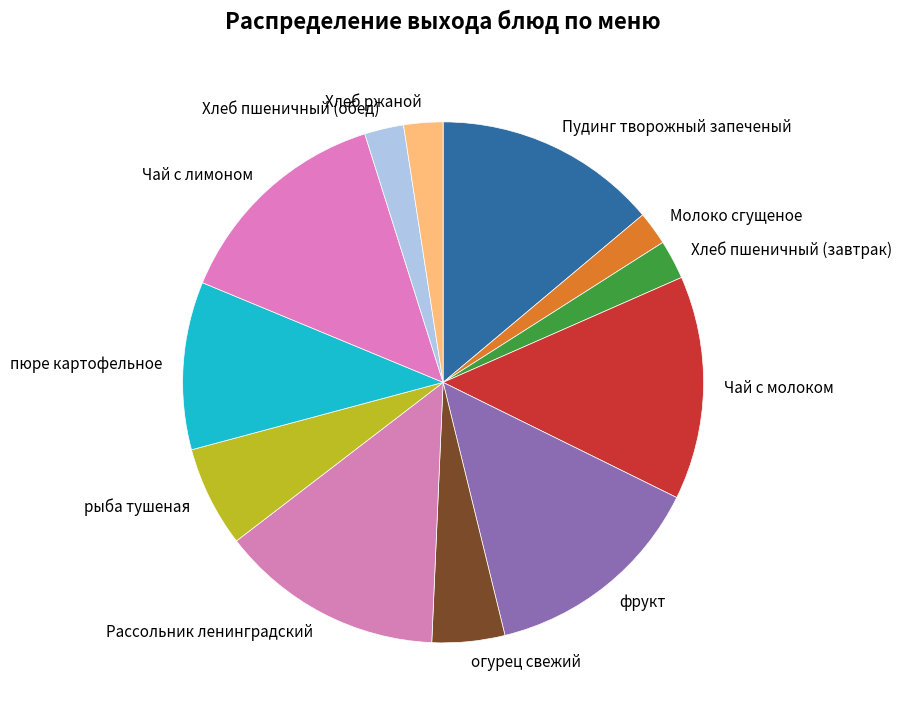

Which has a higher value, фрукт or Хлеб ржаной?

фрукт